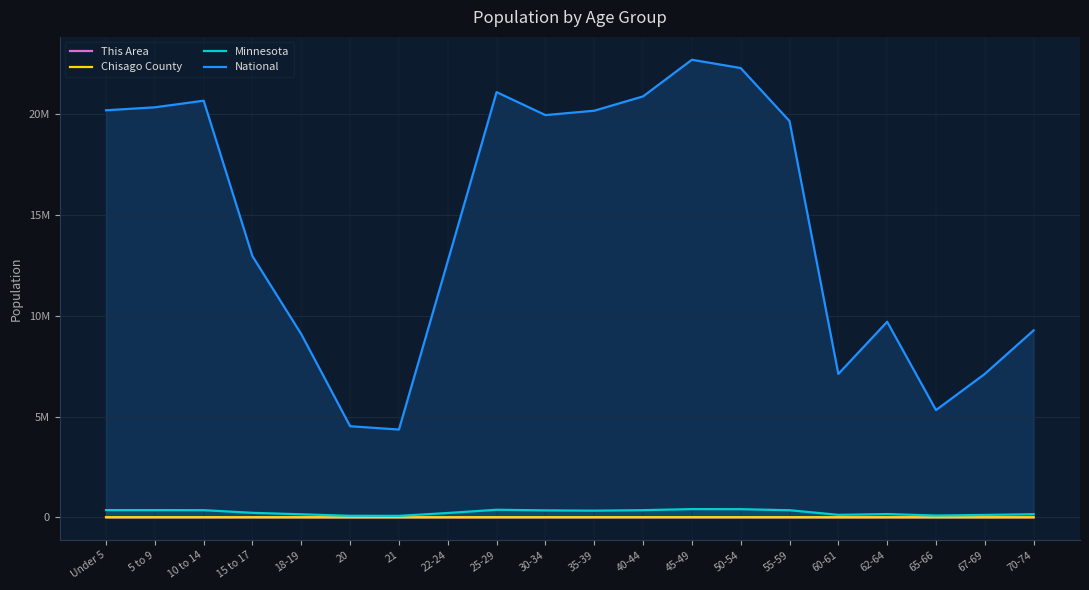

How many values in the National series are below 19664805?

10